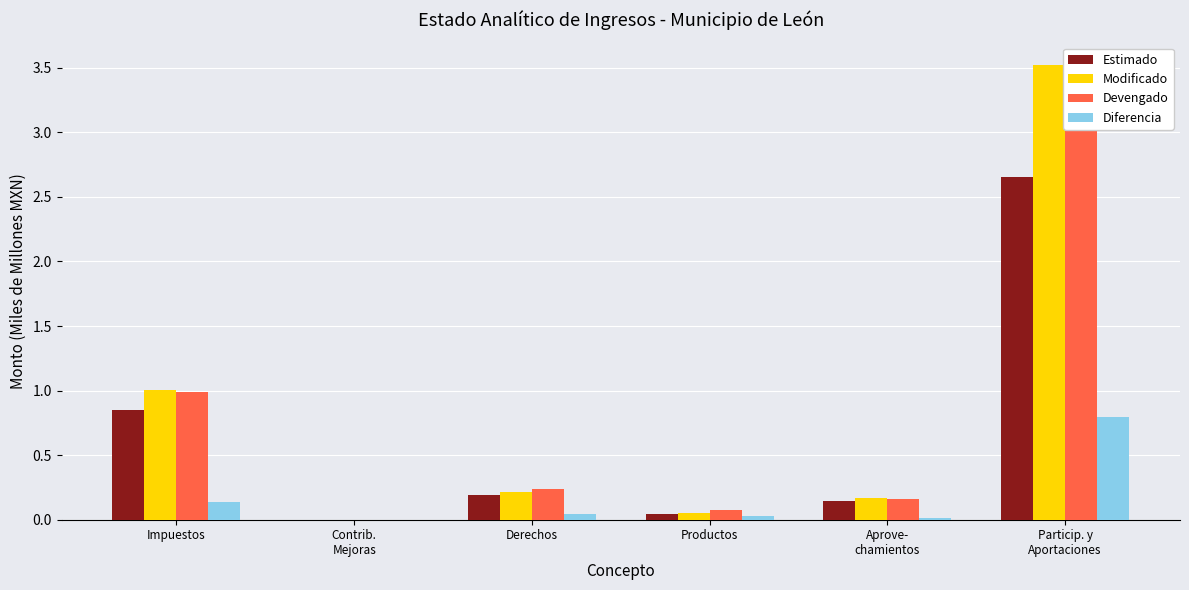

What is the spread (max minus min) of values at Impuestos?

0.9